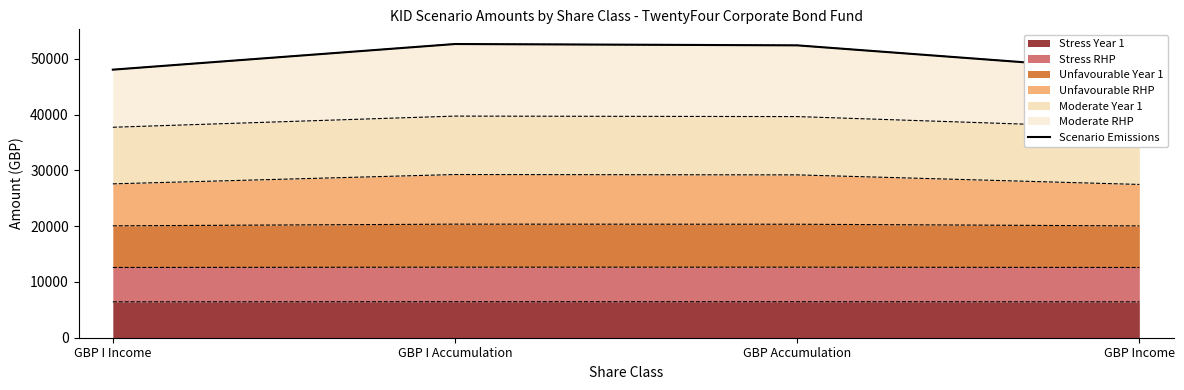

At which label does the data first exceed 52416?

GBP I Accumulation